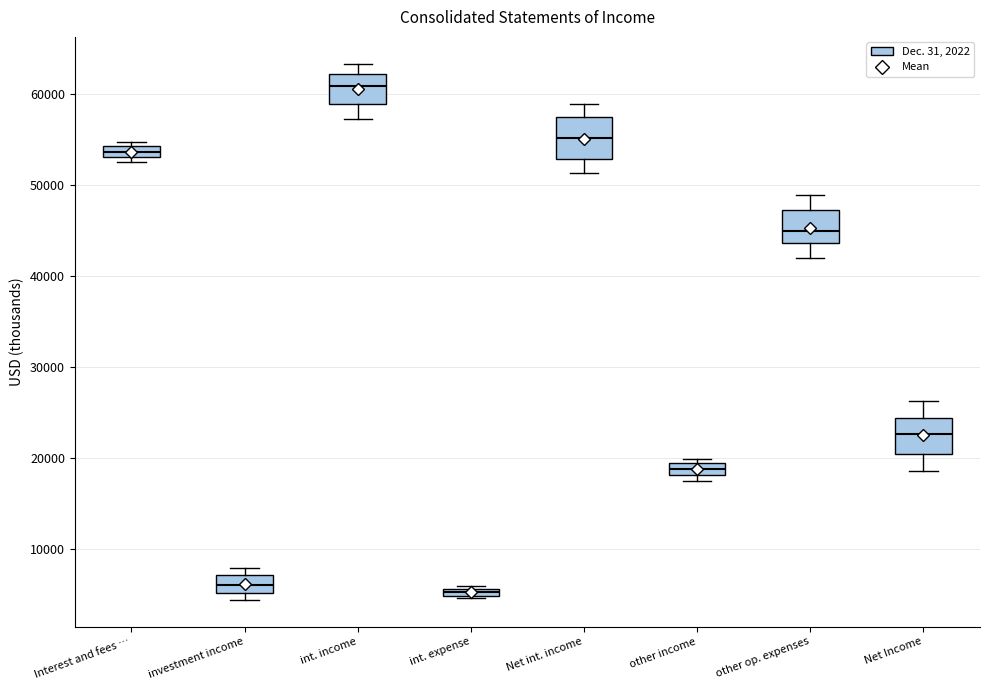

Where does the upper whisker of the box for Net Income end on the y-axis? The values are not printed on the chart, so give them approximately, as read against the axis.

26000